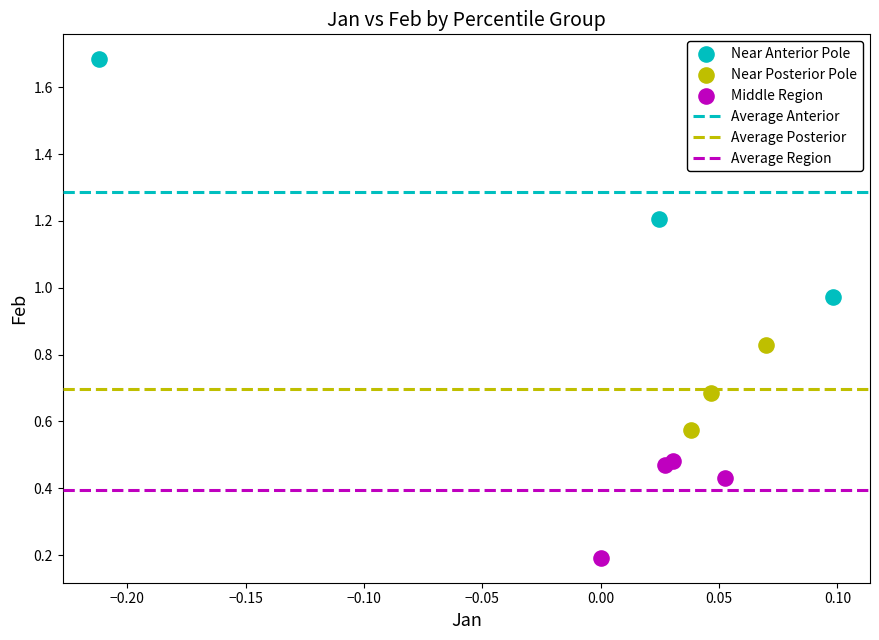

Which series contains the highest Y value?

Near Anterior Pole